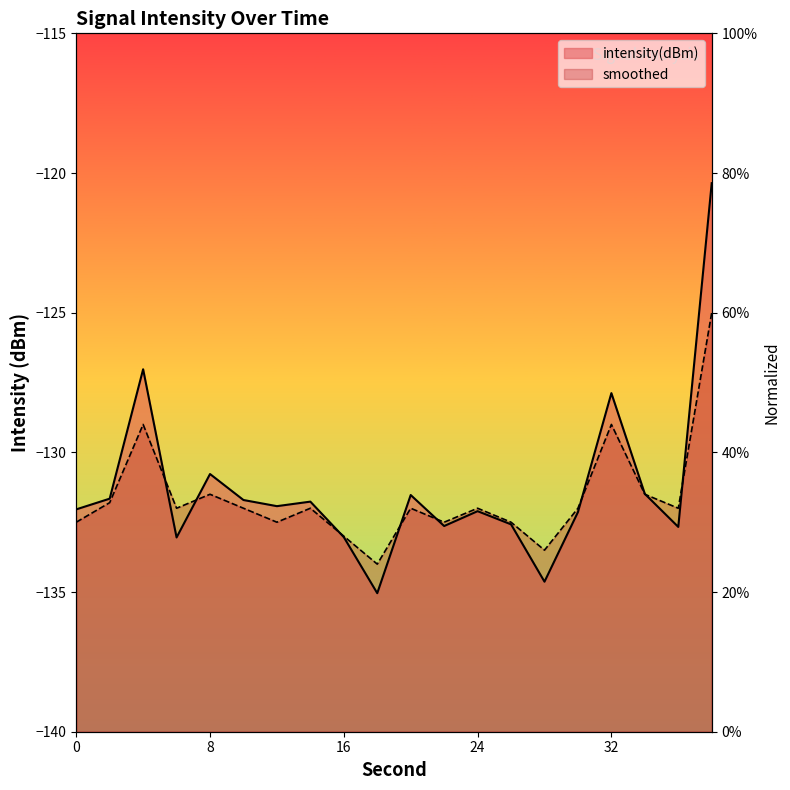

Which series has the largest total across all categories?

intensity(dBm)